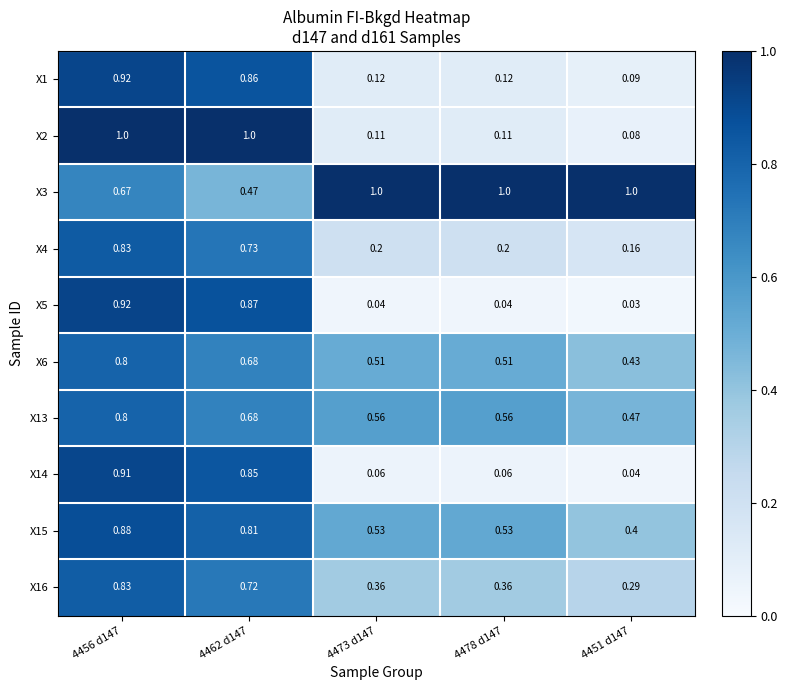

Is the value of X2 at 4478 d147 greater than the value of X16 at 4473 d147?

No